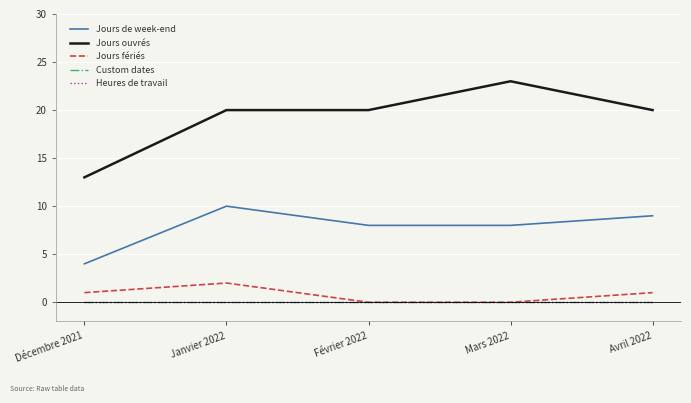

What position from the left is Janvier 2022?

2